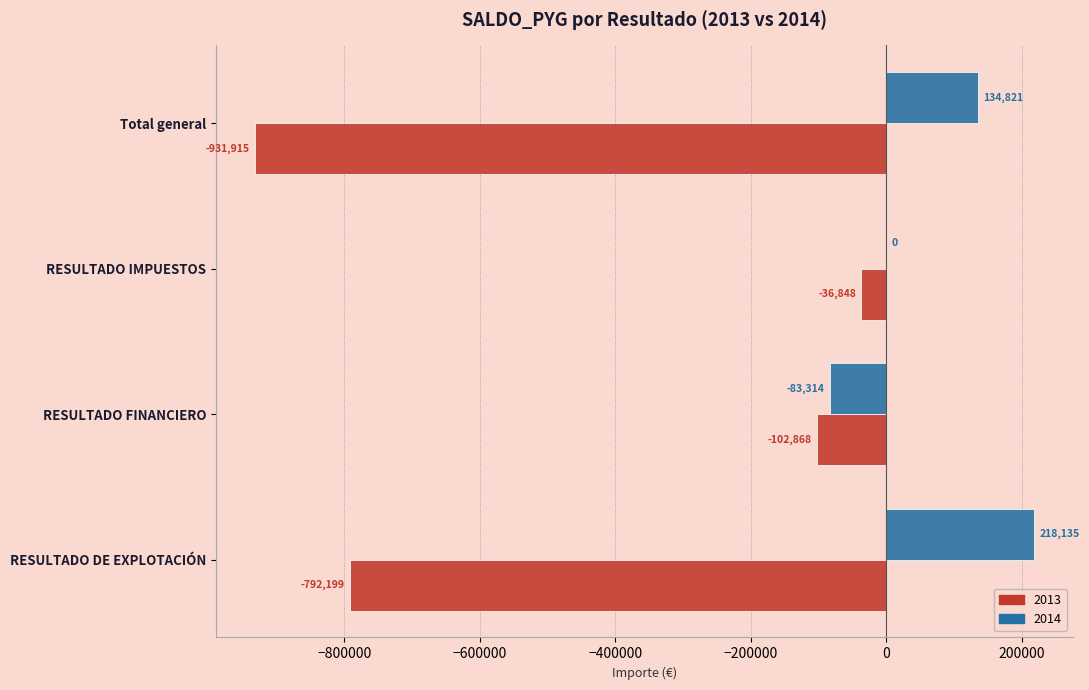

Between RESULTADO FINANCIERO and RESULTADO IMPUESTOS, which series saw the biggest shift?

2014